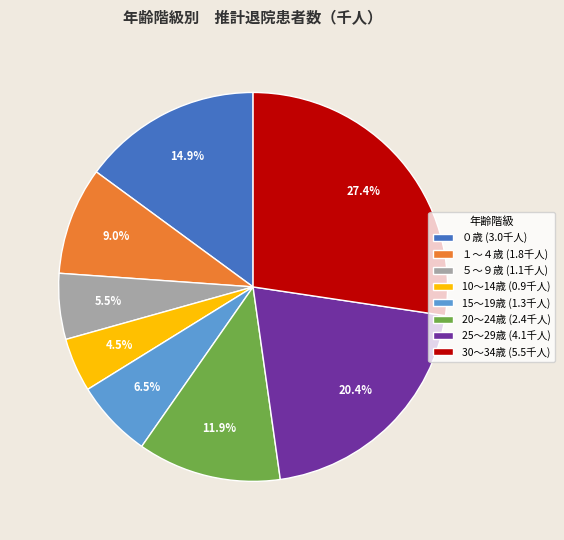

Combined, what portion of the pie is 20～24歳 and 10～14歳?

16.4%